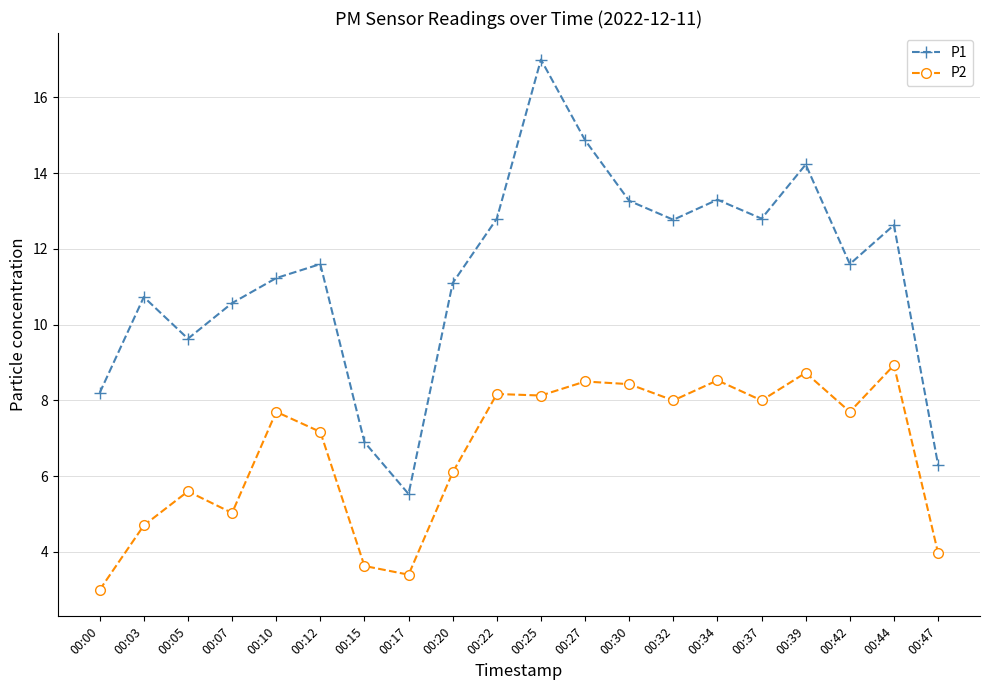

Rank the series by their average value, from highest to lowest.

P1, P2